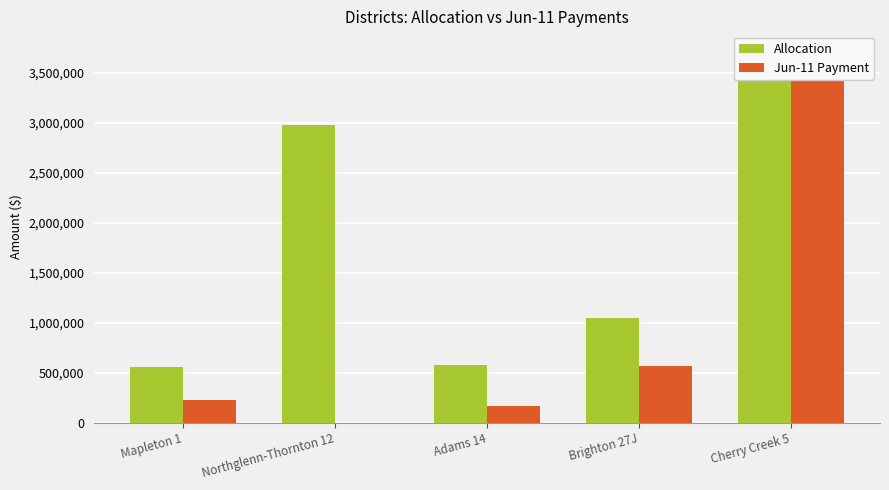

What is the sum of the Allocation values at Adams 14 and Cherry Creek 5?

4299658